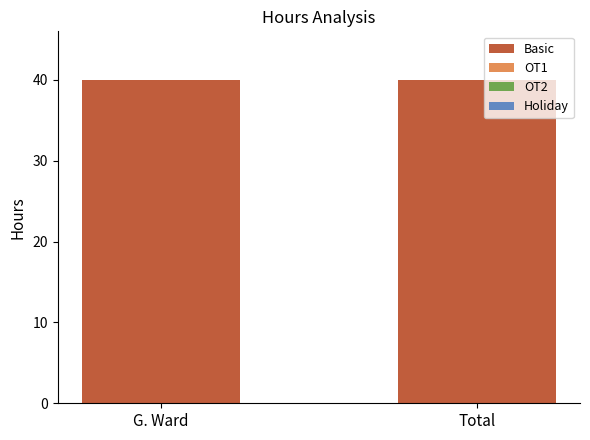

What position from the left is Total?

2